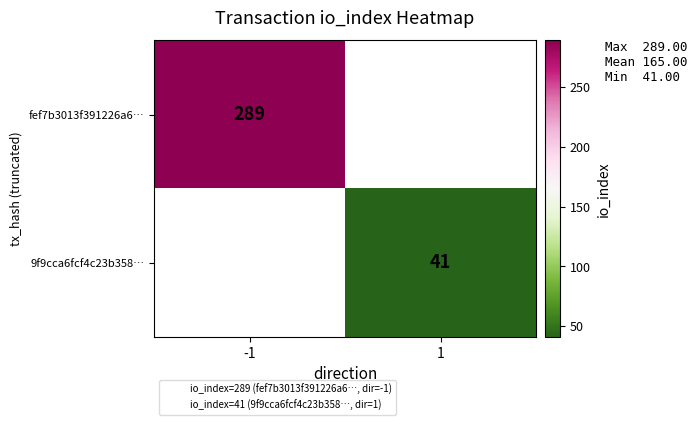

List the series in order of their overall mean, highest first.

fef7b3013f391226a6…, 9f9cca6fcf4c23b358…